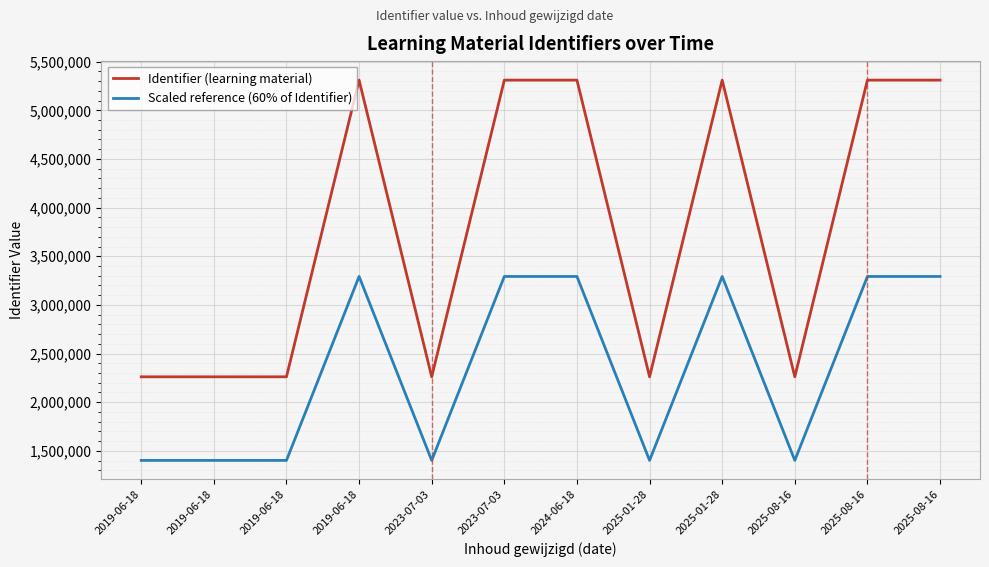

What is the sum of all Scaled reference (60% of Identifier) values?

28164684.8